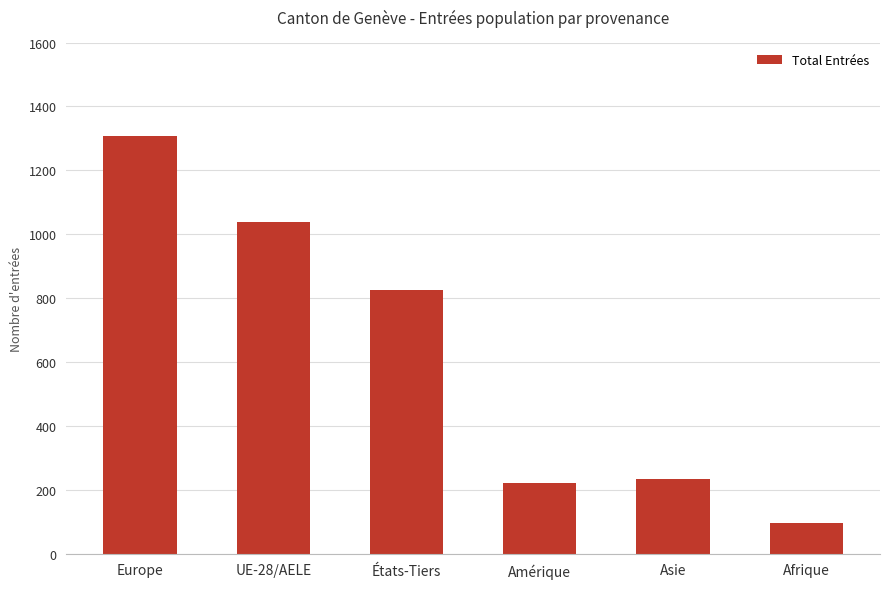

True or false: the data shows 96 at Afrique.

True